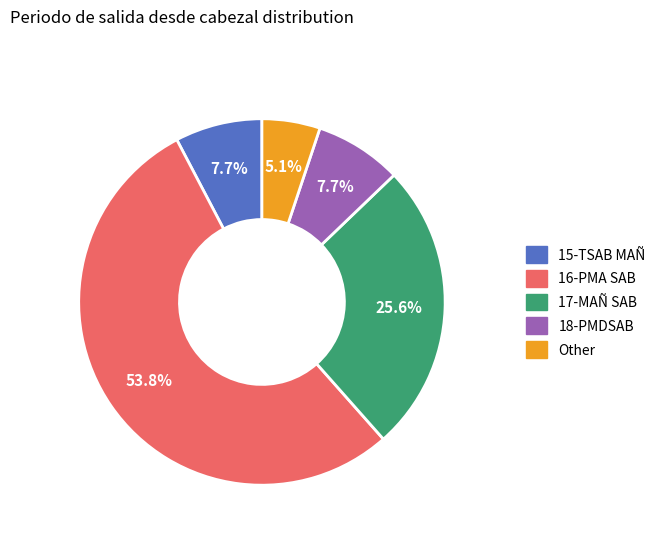

What is the ratio of the value at Other to the value at 18-PMDSAB?

0.7